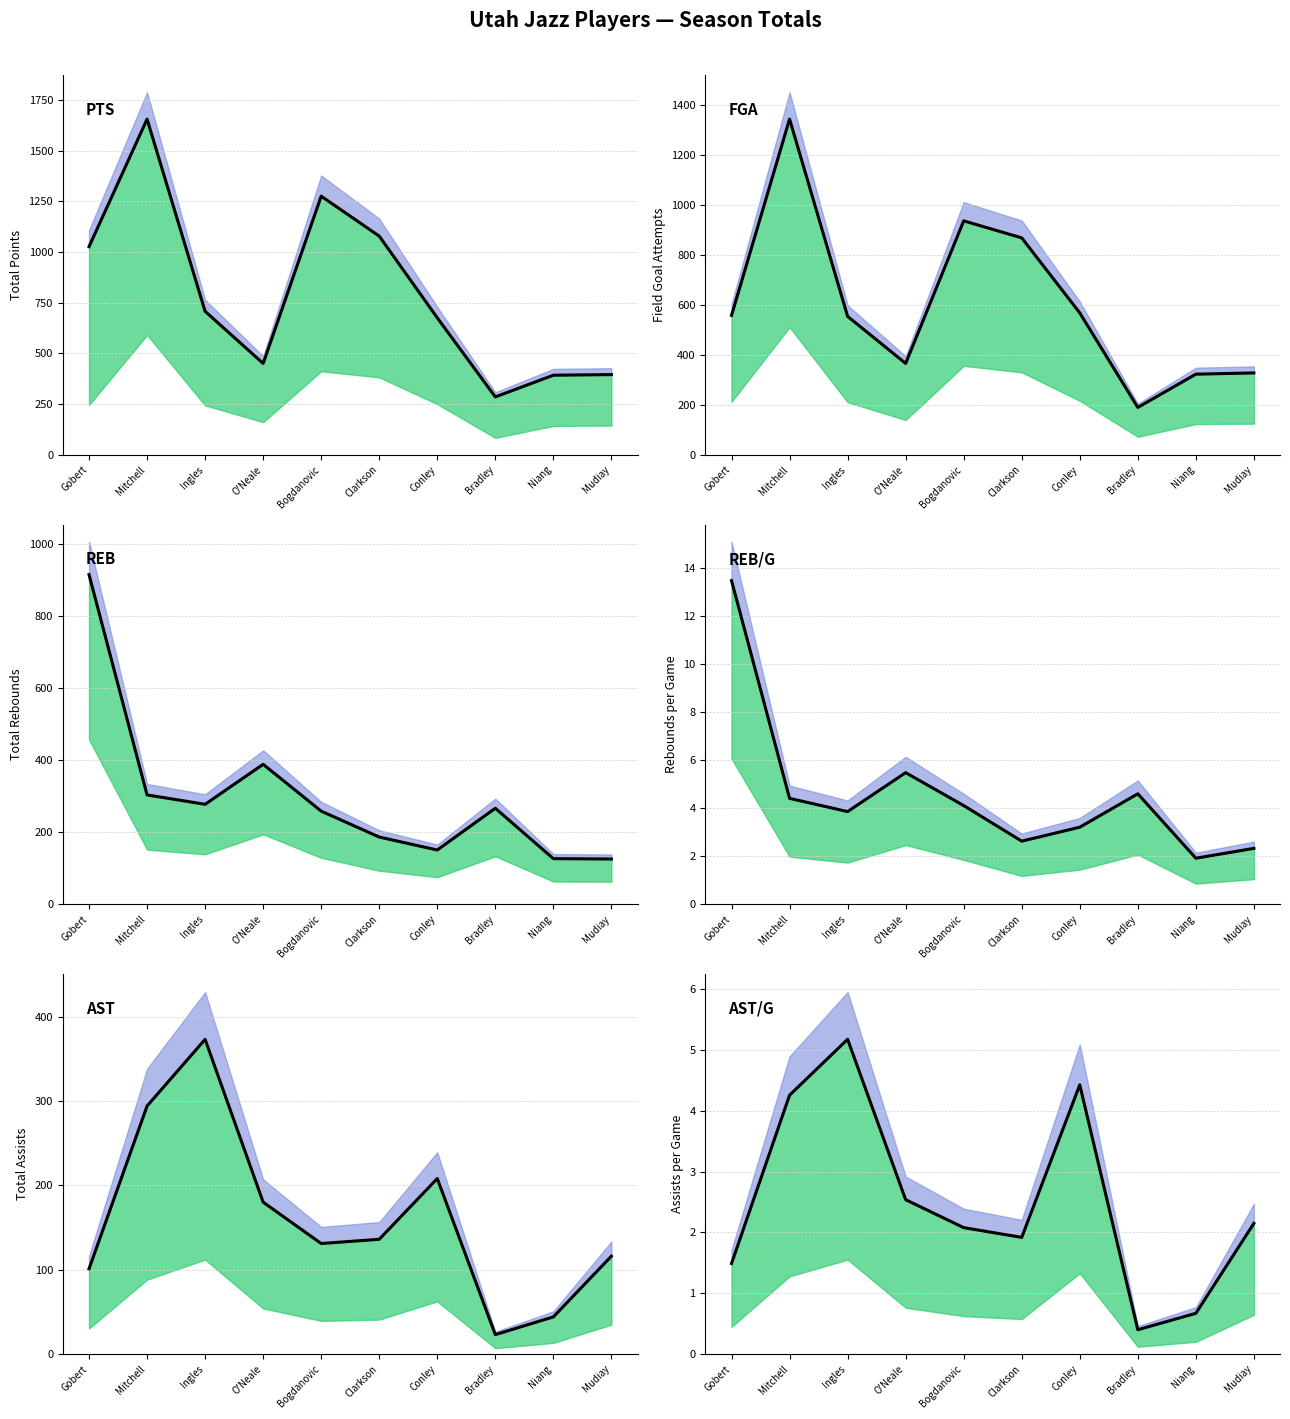

What is the label of the 3rd point from the right?

Bradley